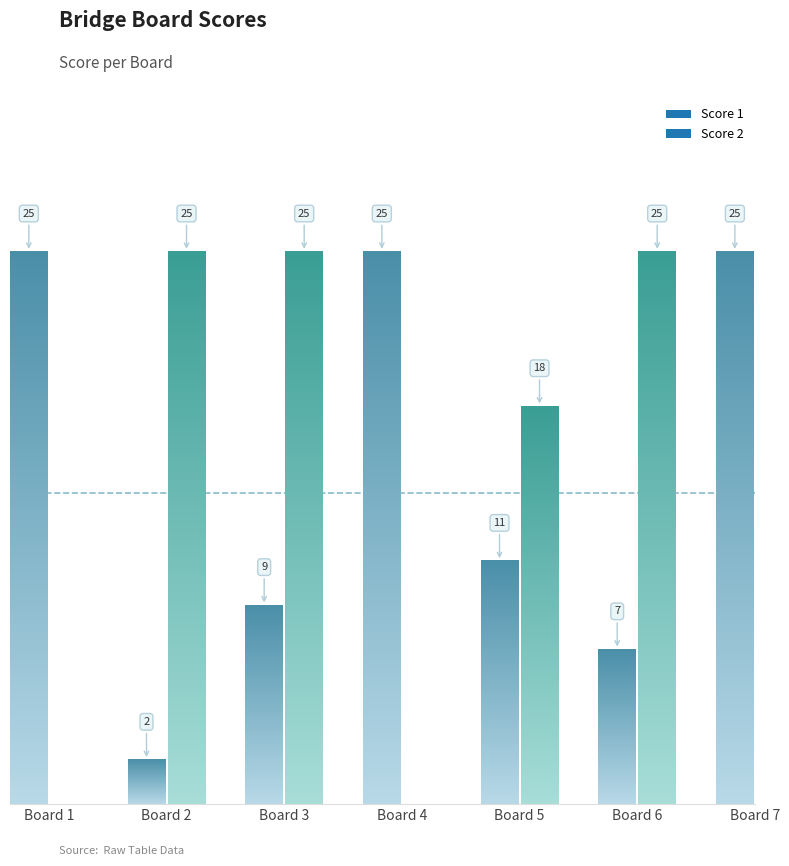

At which label does Score 1 first exceed 11?

Board 1